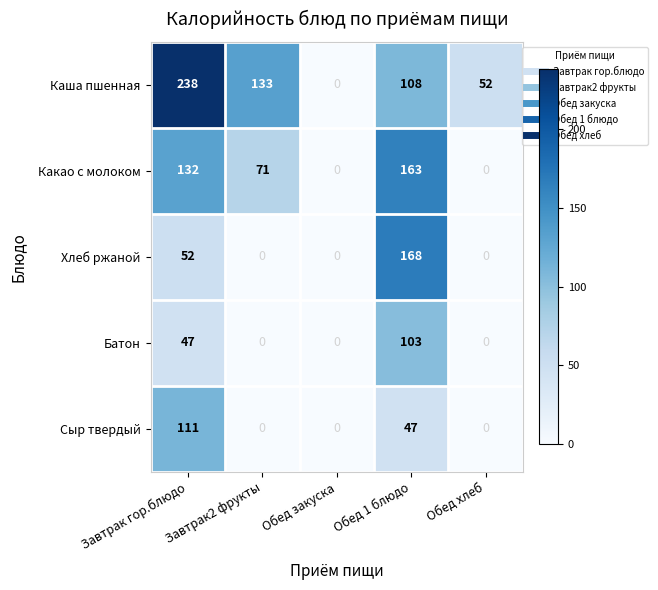

What is the average value of the Сыр твердый series?

32